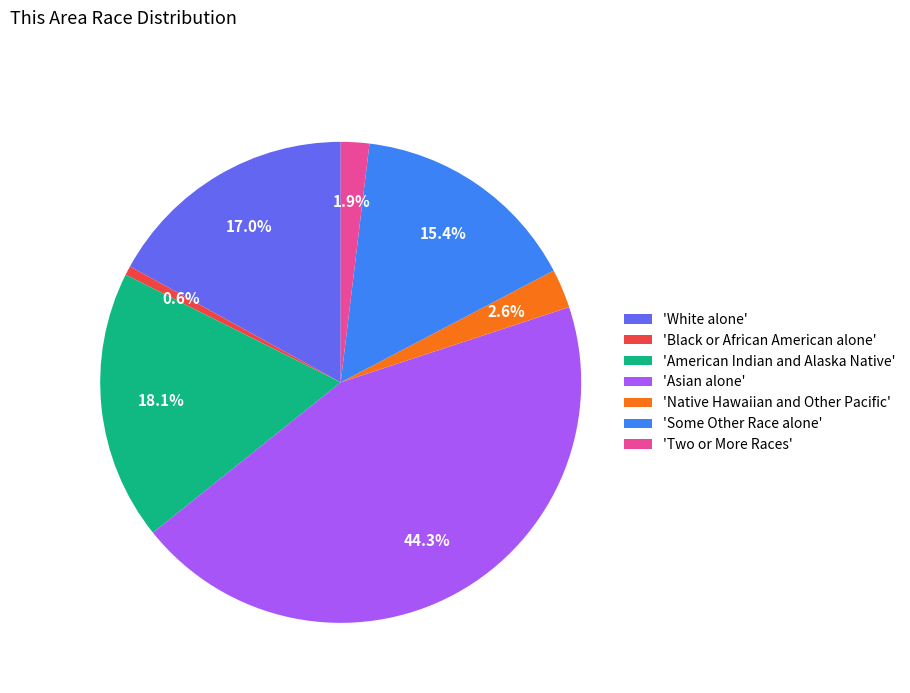

What is the ratio of the value at 'White alone' to the value at 'Some Other Race alone'?

1.1